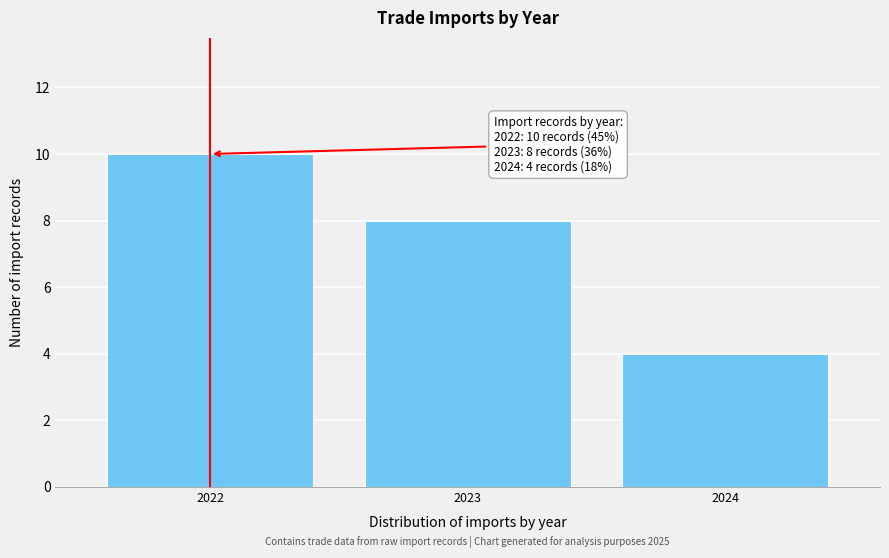

Reading left to right, what are all the values shown in this chart?

2022=10	2023=8	2024=4